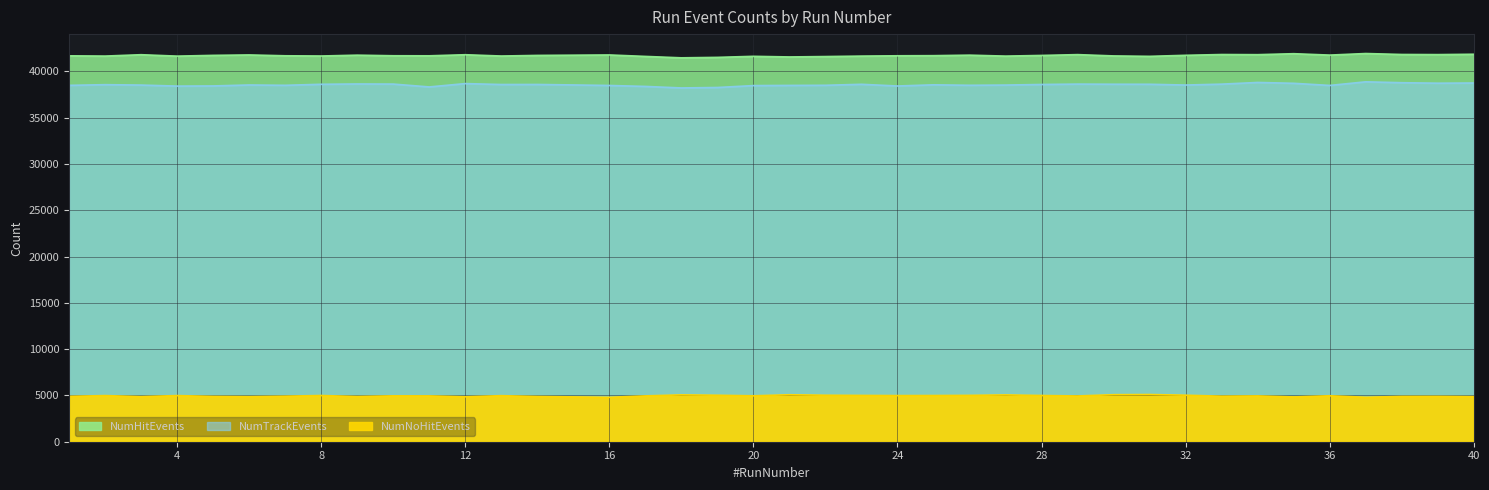

What is the sum of the NumNoHitEvents values at 21 and 2?

10057